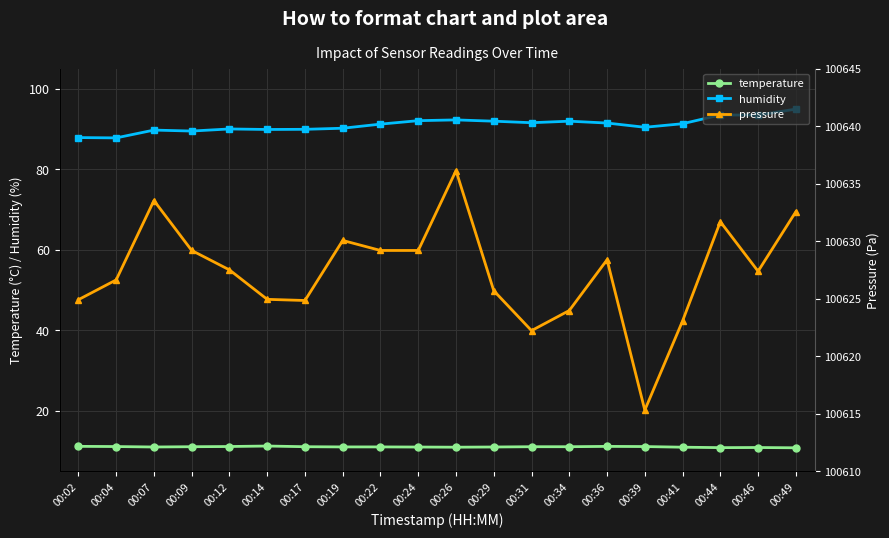

Rank the categories by temperature value from lowest to highest.

00:49, 00:44, 00:46, 00:26, 00:41, 00:24, 00:07, 00:29, 00:19, 00:22, 00:09, 00:17, 00:31, 00:34, 00:04, 00:39, 00:12, 00:36, 00:02, 00:14